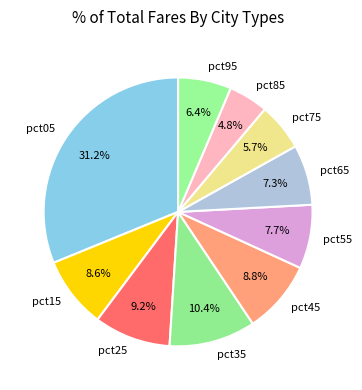

True or false: pct05 accounts for 46% of the total.

False